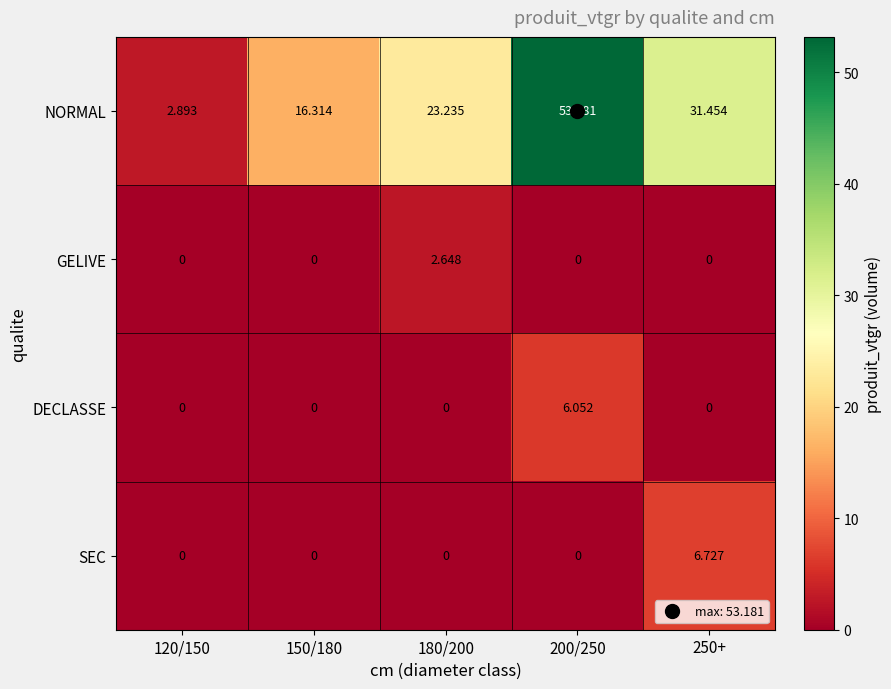

Is the value of GELIVE at 180/200 greater than the value of DECLASSE at 150/180?

Yes